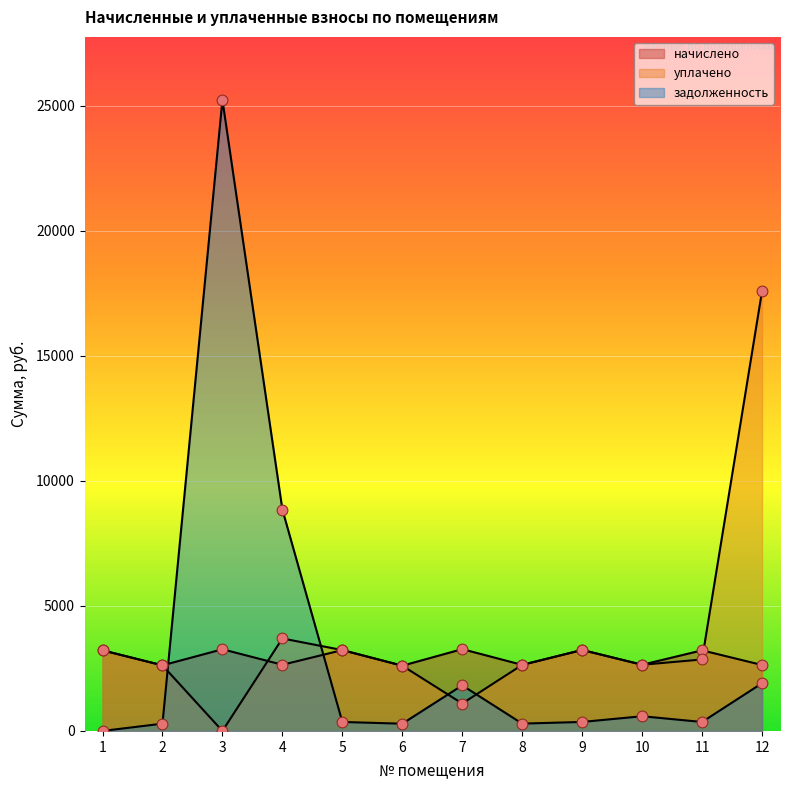

Which series has the widest spread of Y values?

задолженность